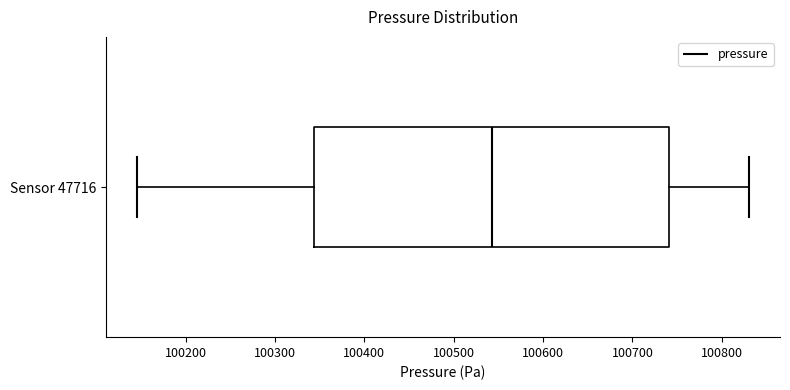

Where does the right whisker of the box for Sensor 47716 end on the x-axis? The values are not printed on the chart, so give them approximately, as read against the axis.

100830